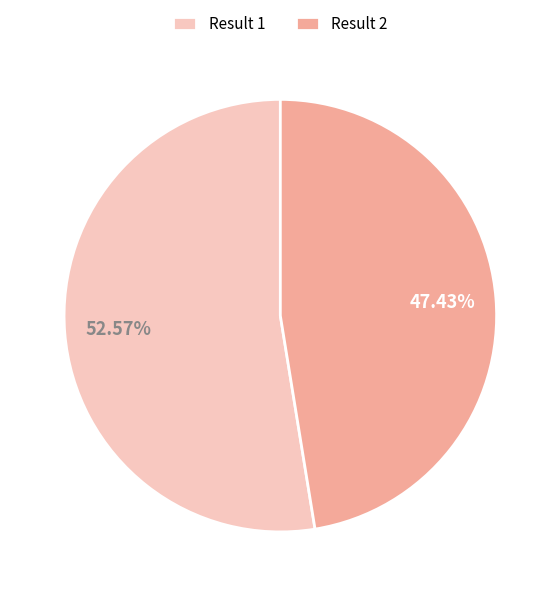

Between Result 1 and Result 2, which is larger?

Result 1